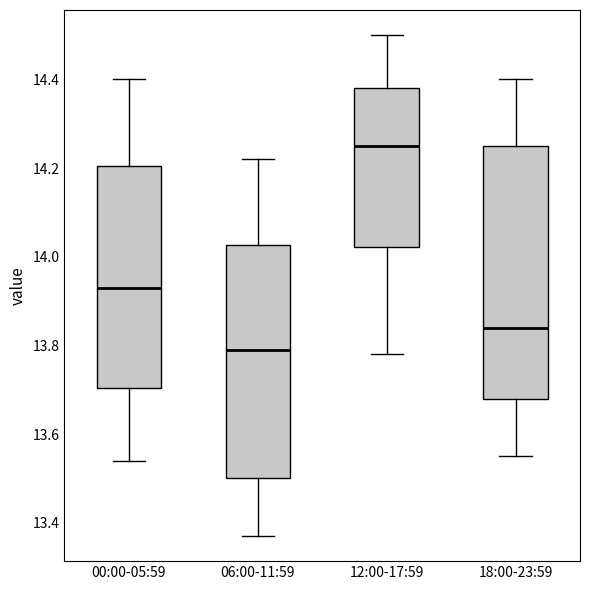

Comparing the boxes themselves (not the whiskers), which one is the tallest?

18:00-23:59